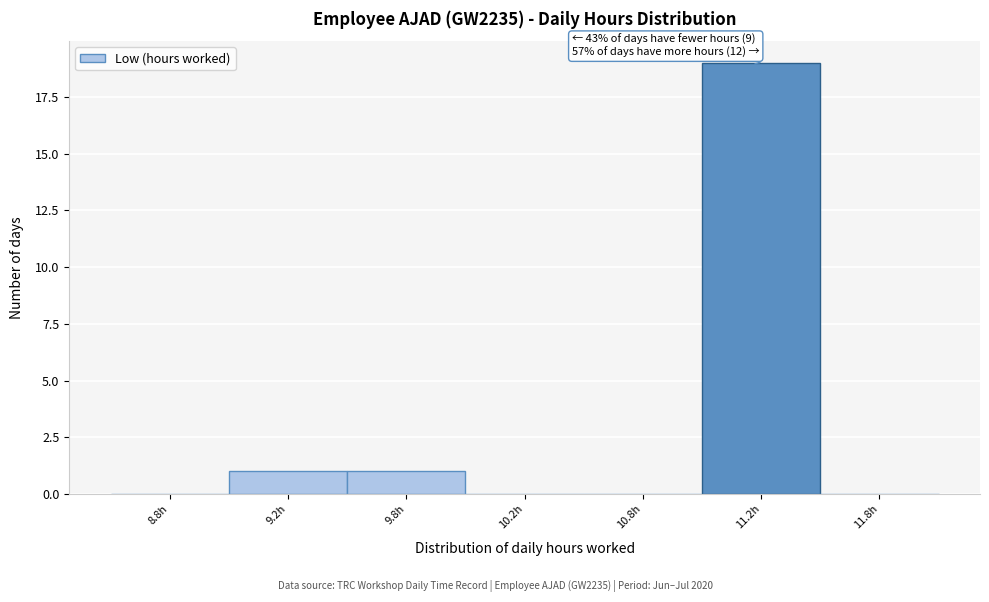

Reading left to right, extract all data points from this chart.

8.8h=0	9.2h=1	9.8h=1	10.2h=0	10.8h=0	11.2h=19	11.8h=0